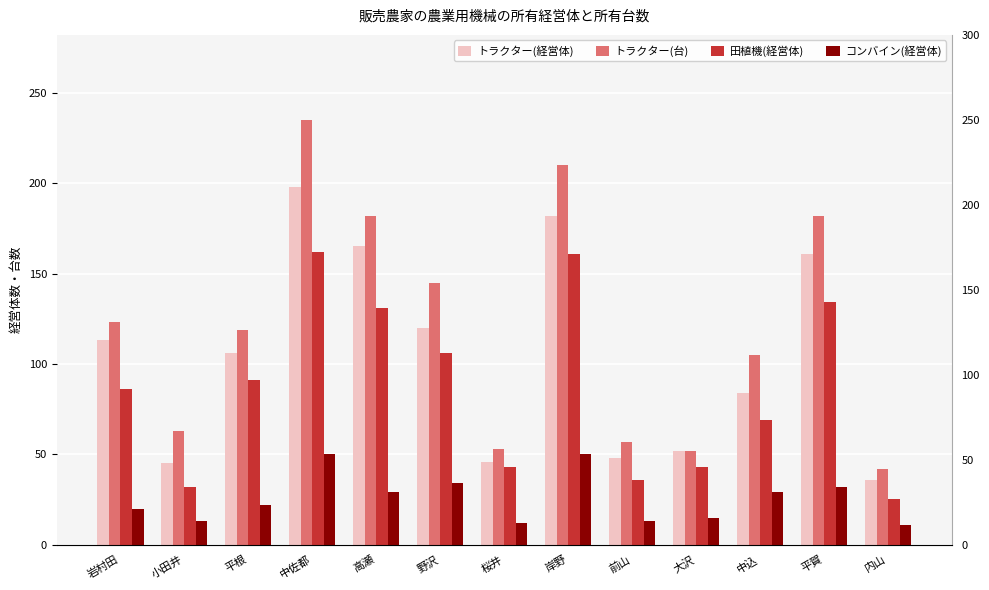

Which has a higher value, 野沢 or 平賀?

平賀